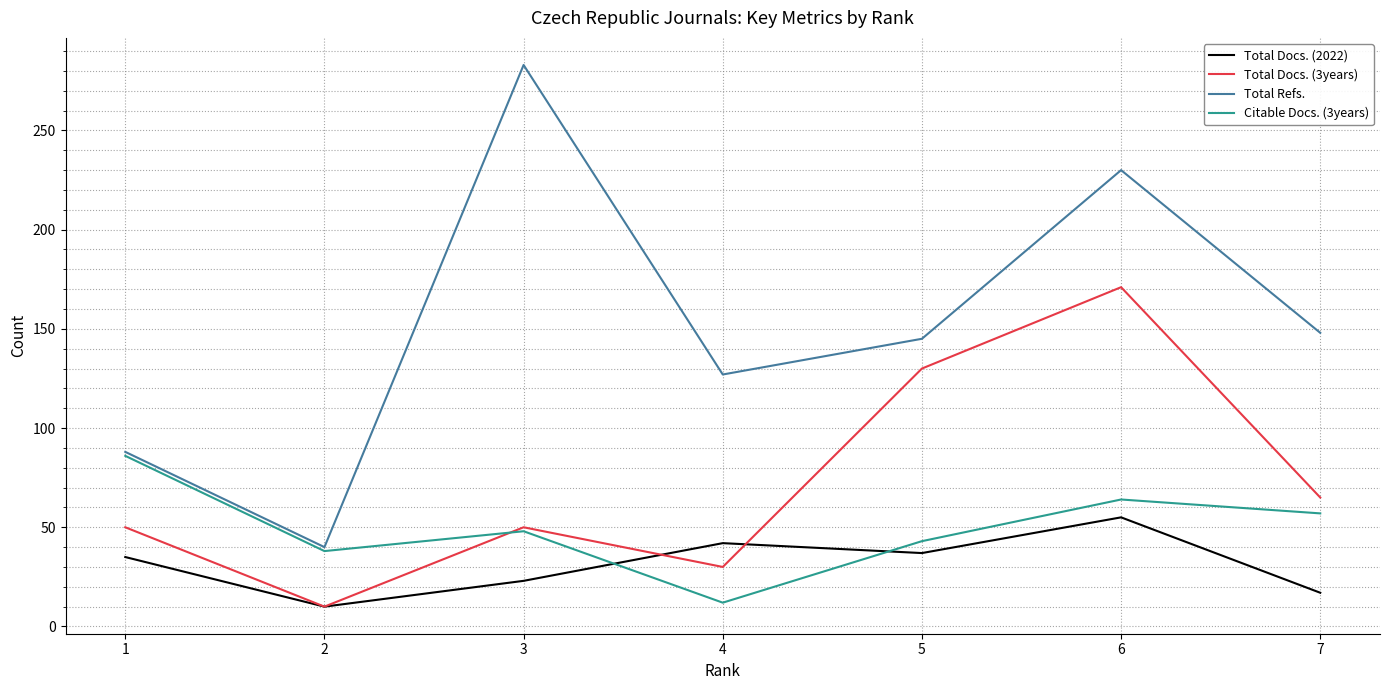

Rank the series by their maximum value, from lowest to highest.

Total Docs. (2022), Citable Docs. (3years), Total Docs. (3years), Total Refs.